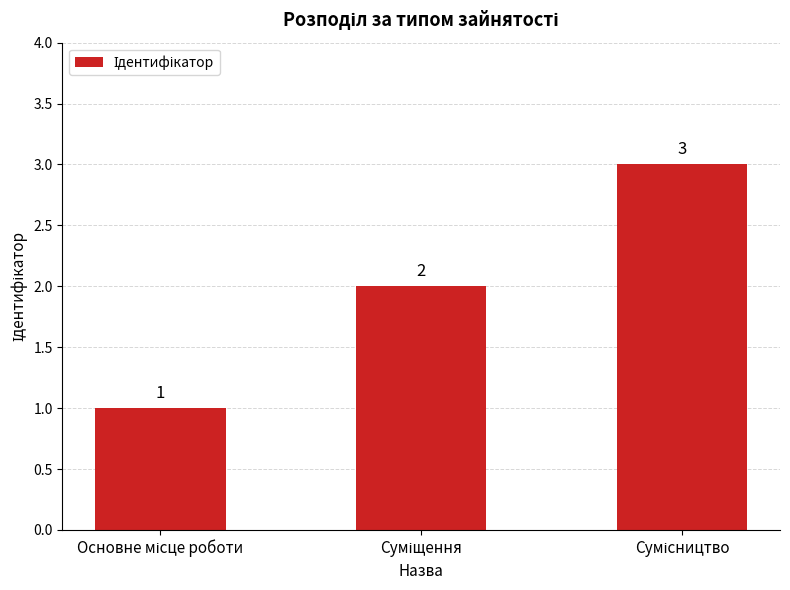

What is the value of the 1st bar from the left?

1